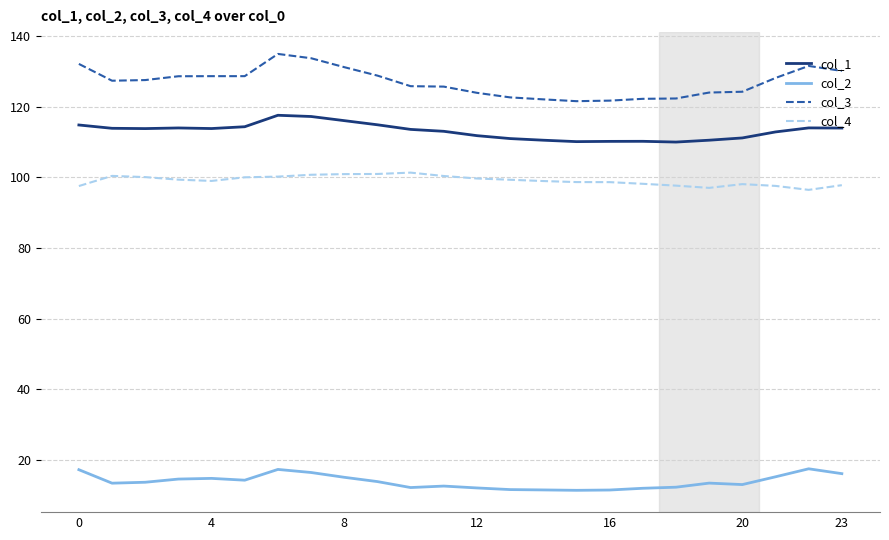

Which series has the widest spread of values?

col_3